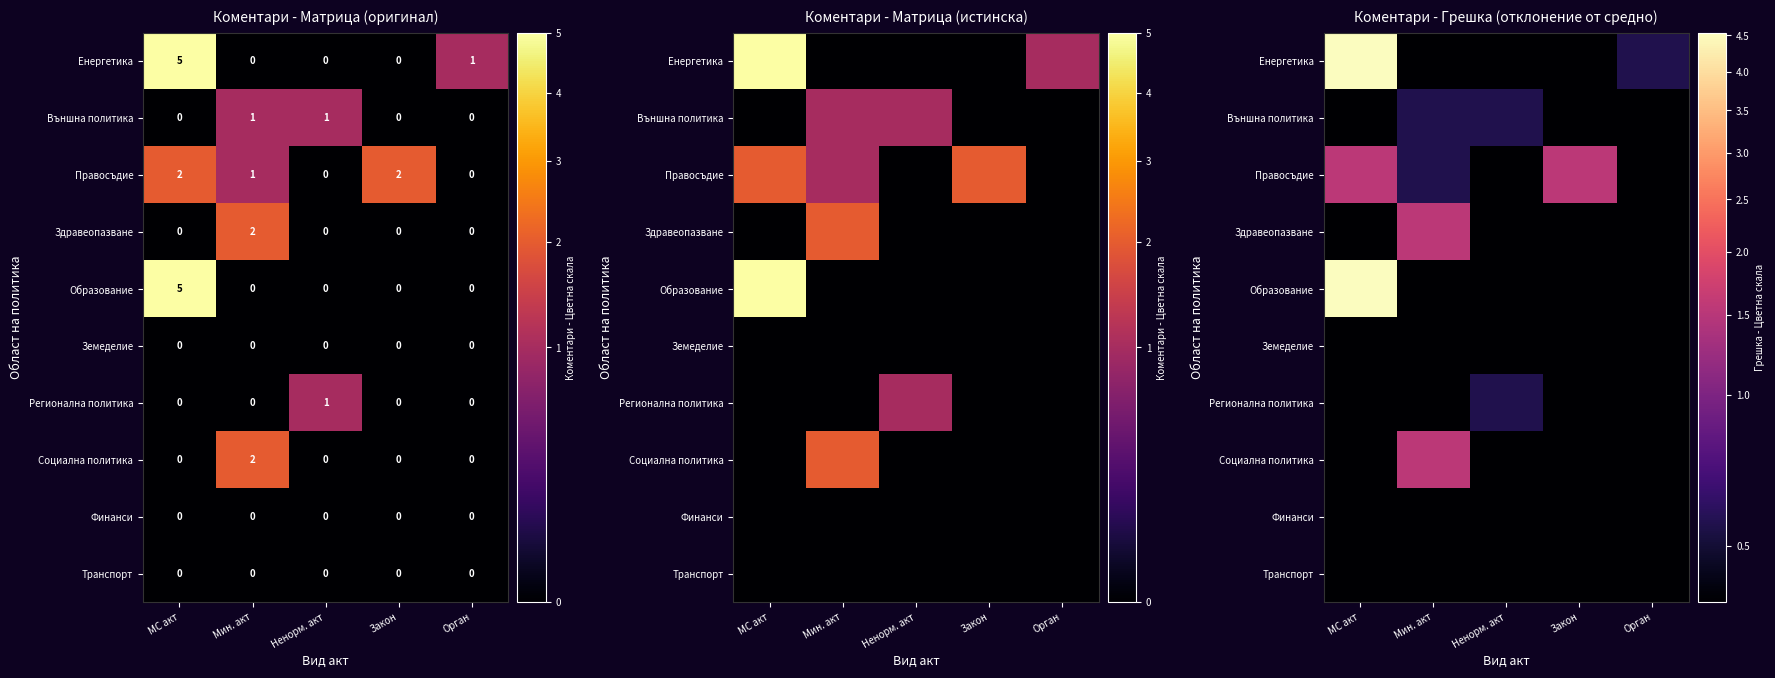

Rank the series at МС акт from lowest to highest value.

Външна политика, Здравеопазване, Земеделие, Регионална политика, Социална политика, Финанси, Транспорт, Правосъдие, Енергетика, Образование